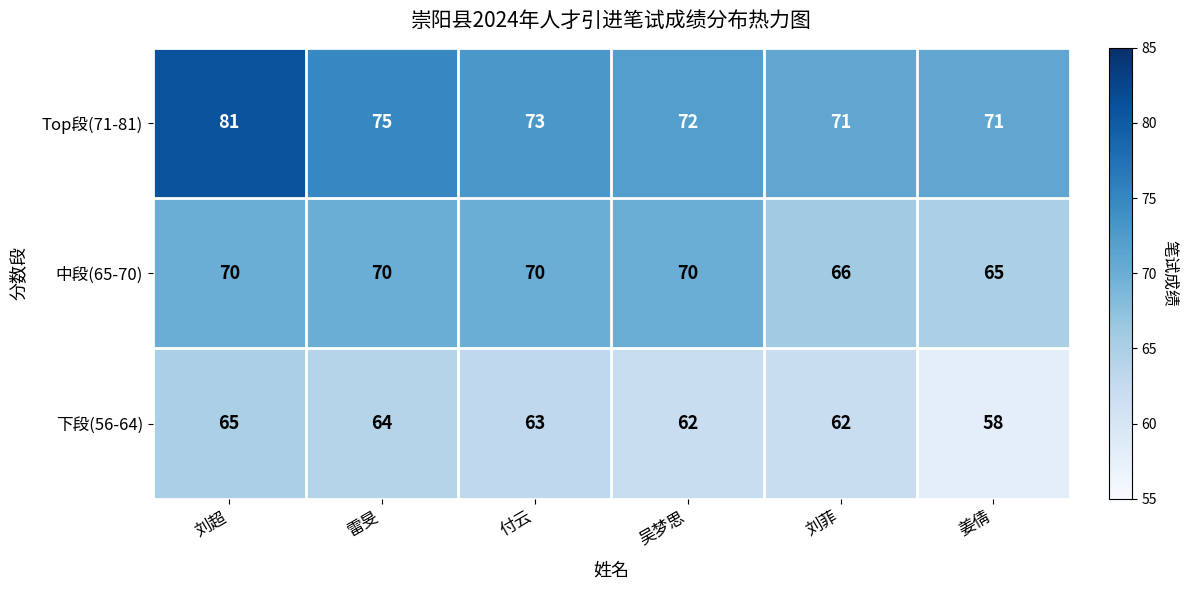

Reading right to left, what are all the values shown in this chart?

Top段(71-81): 71	71	72	73	75	81
中段(65-70): 65	66	70	70	70	70
下段(56-64): 58	62	62	63	64	65